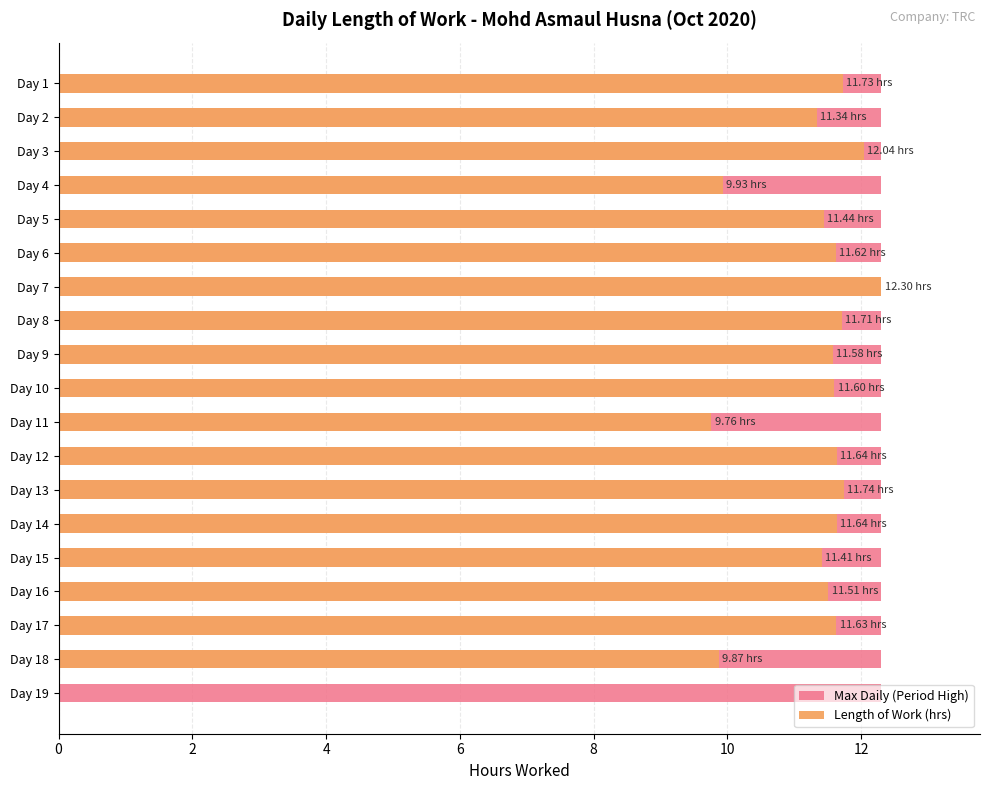

What is the label of the 18th bar from the right?

2